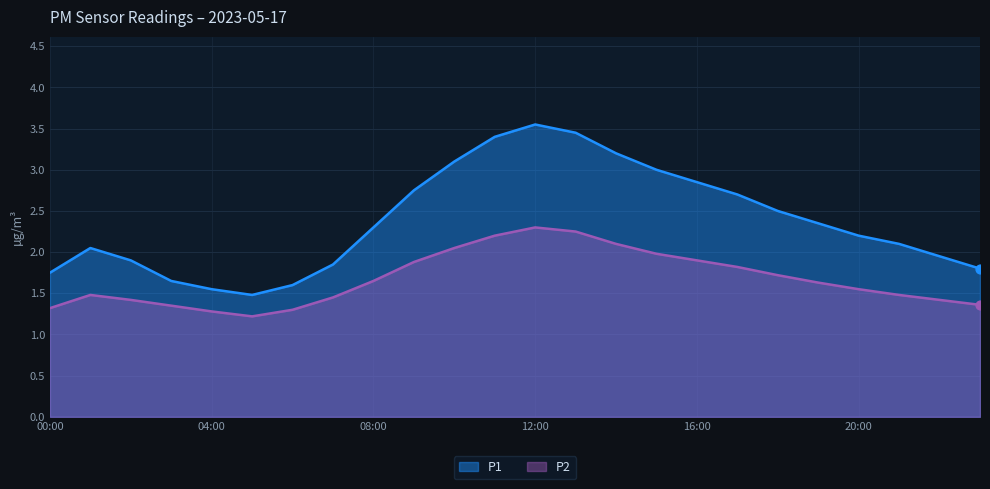

What is the total value across all series at 21:00?

3.6